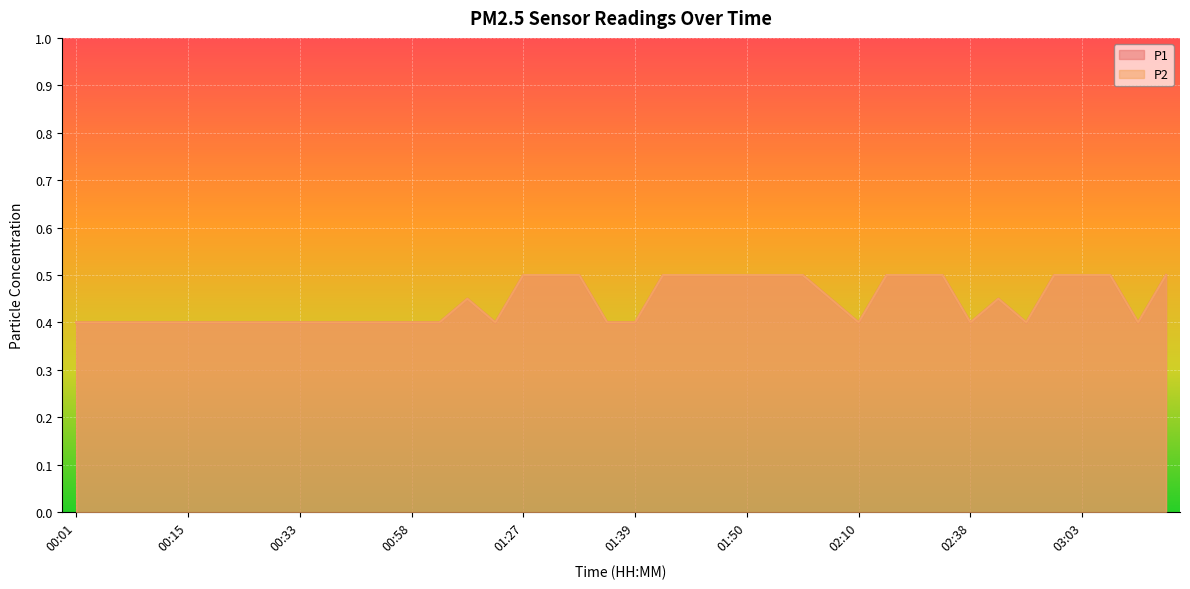

In P2, how many points are lower than both neighbors (excluding endpoints)?

5